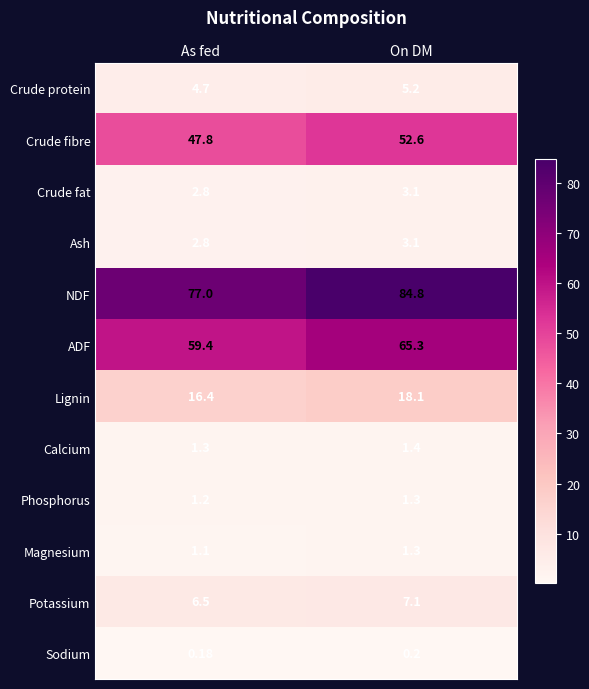

How many data points does each series have?

2